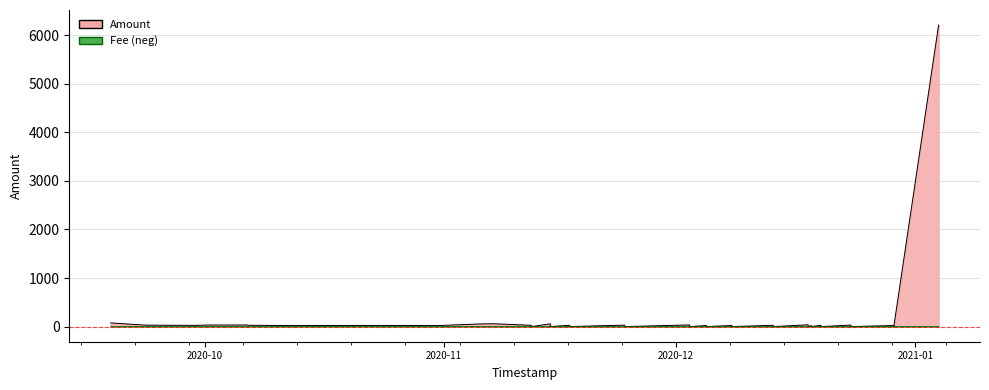

What is the sum of the Amount values at 35 and 9?

33.0